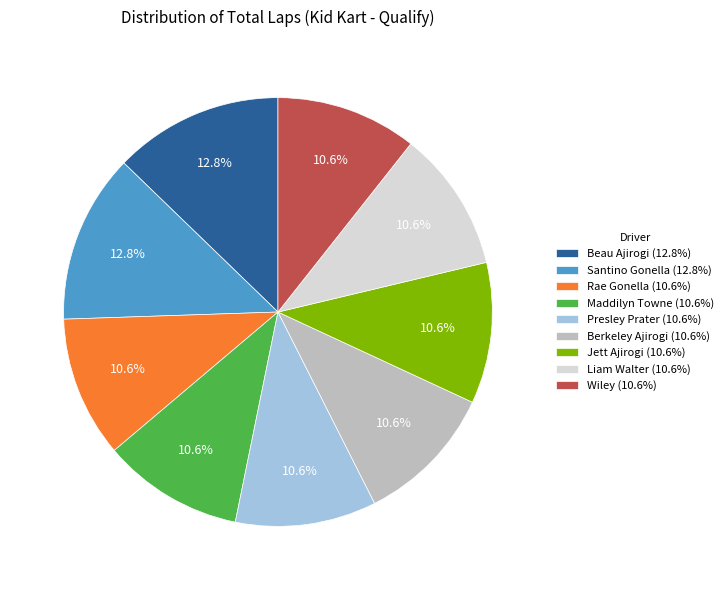

To the nearest percent, what portion does Liam Walter represent?

11%